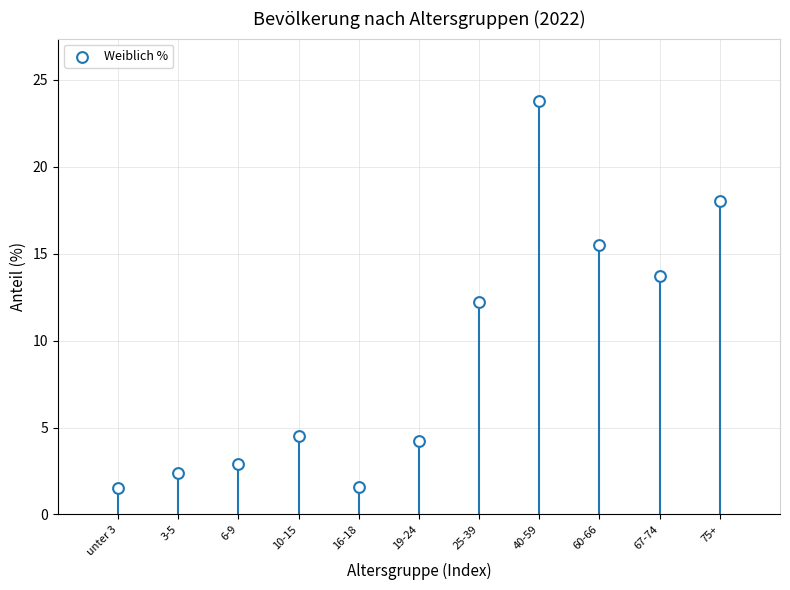

What is the range of X values (max minus min)?

10.0